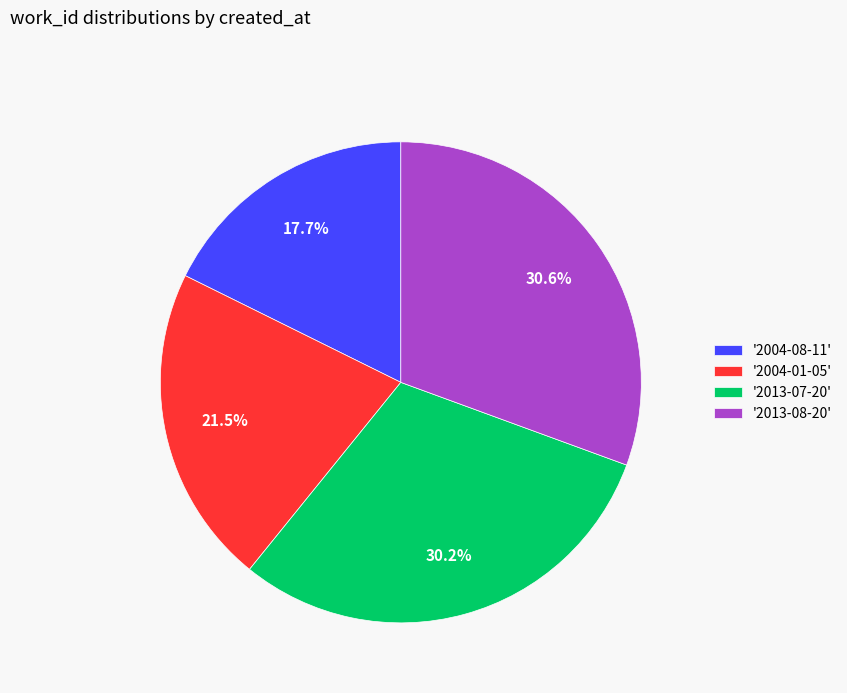

Which slice is the smallest?

'2004-08-11'